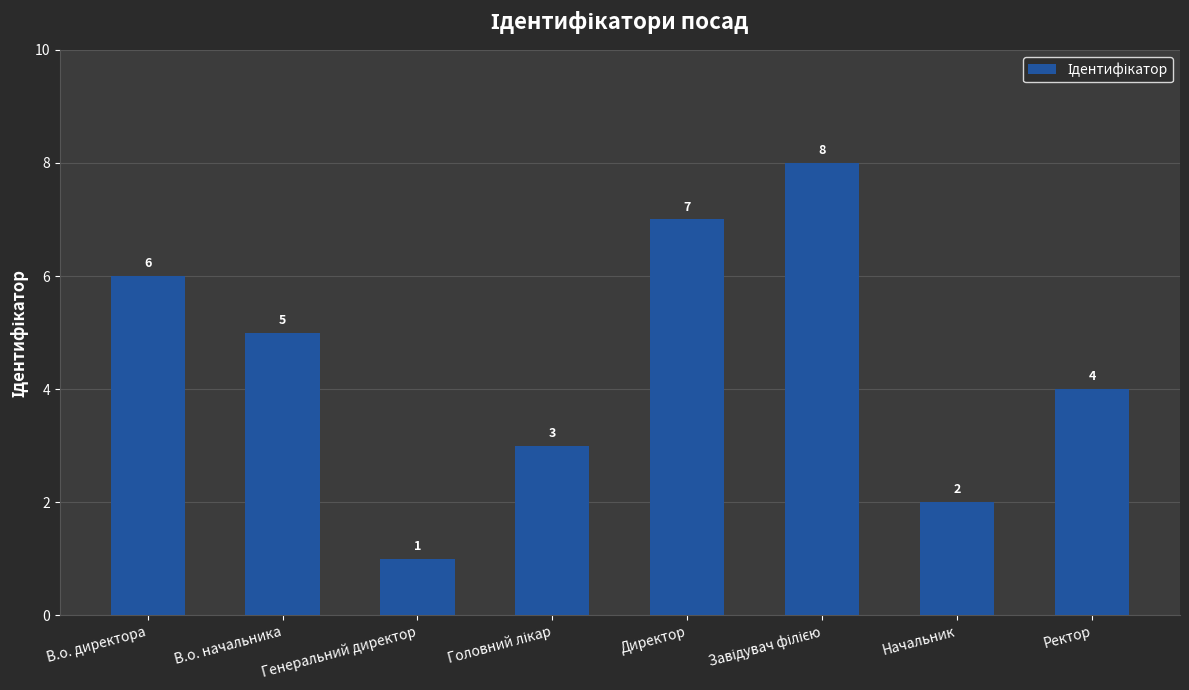

At which label does the data first exceed 5?

В.о. директора